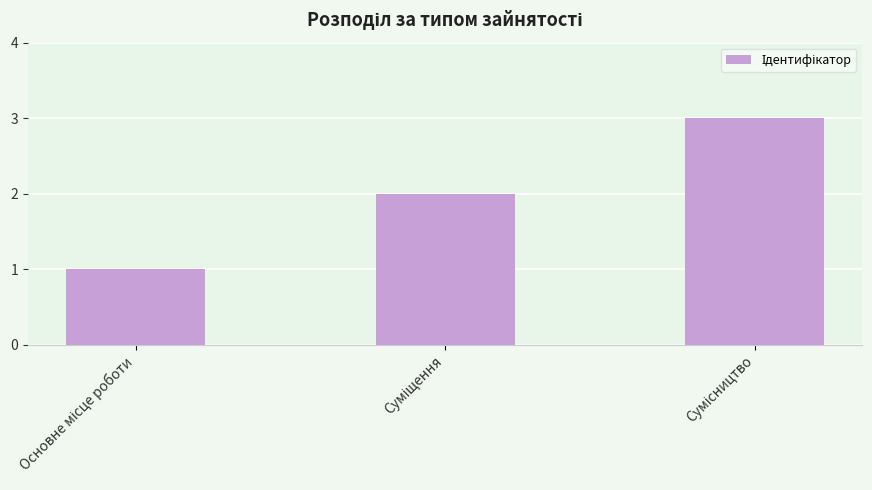

What is the greatest value displayed?

3